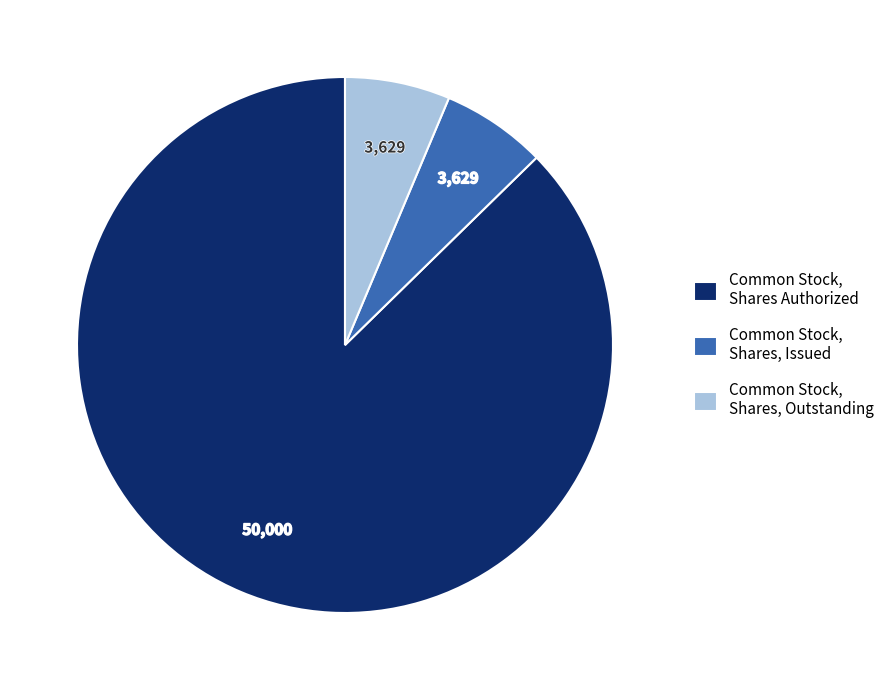

Is it true that Common Stock, Shares, Outstanding is 17% of the pie?

False